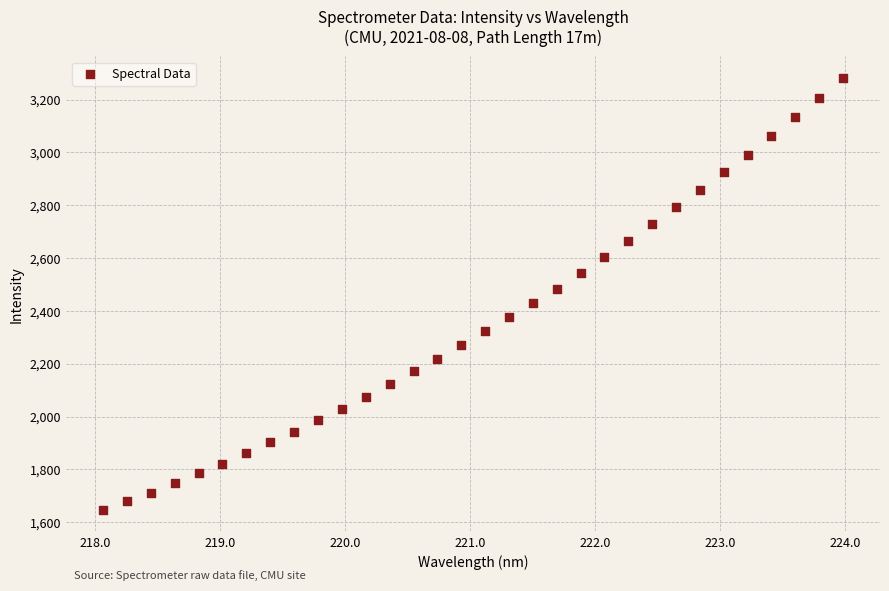

What is the range of X values (max minus min)?

5.9